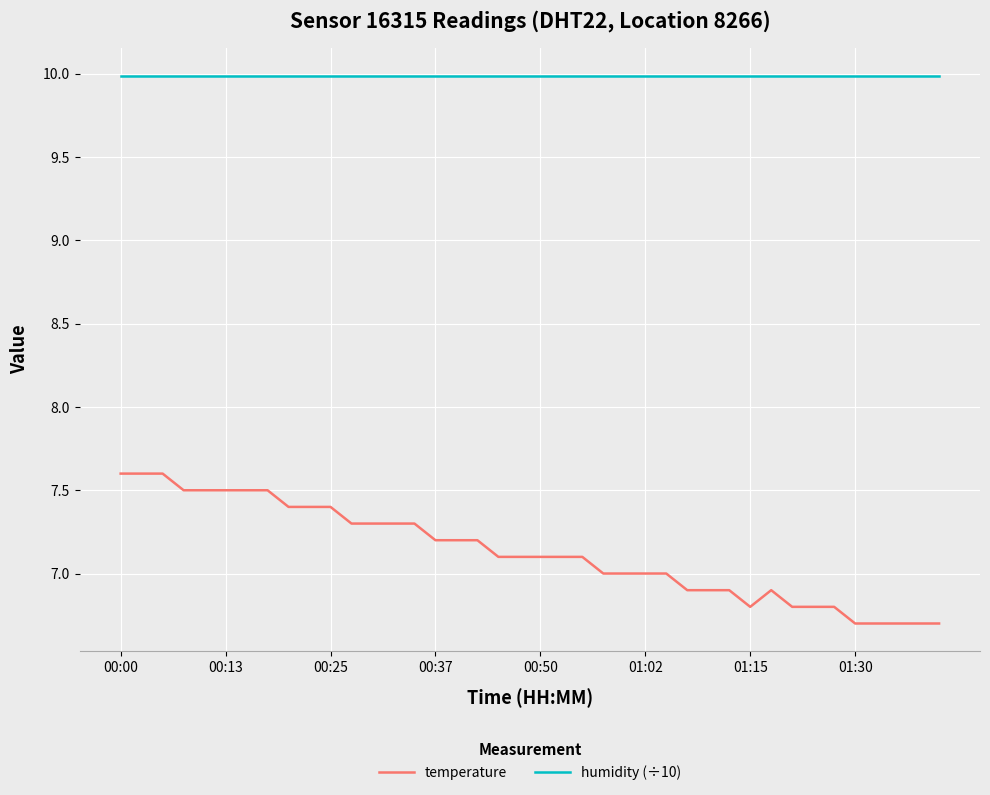

Which series has the largest range (max minus min)?

temperature